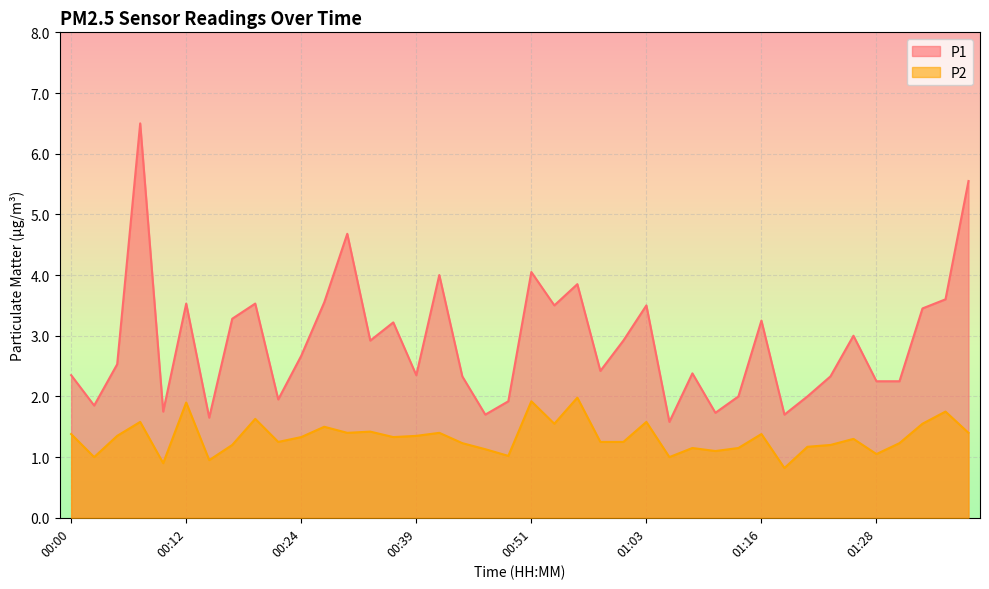

What is the value of the P2 point at the 22nd from the left?

1.6